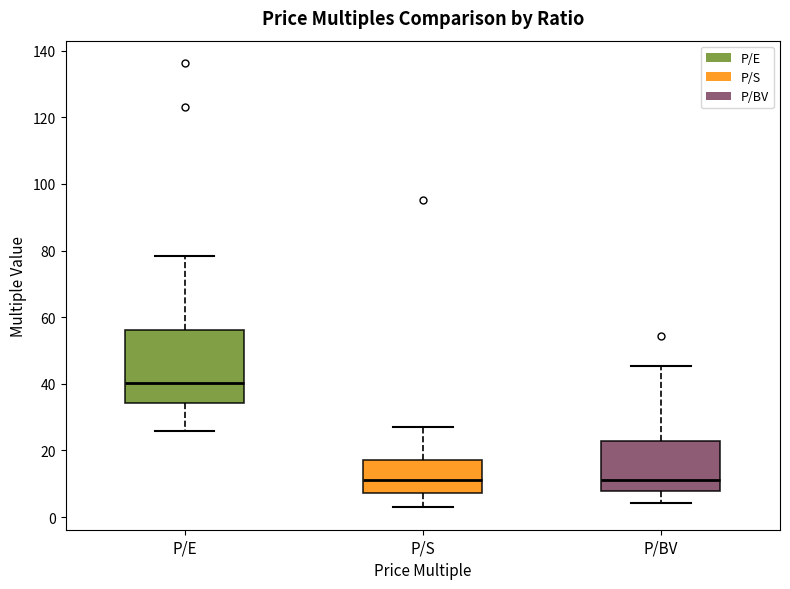

Reading left to right, read every box against the y-axis: the position of its median line, the range the box covers, and the ends of its whiskers. The values are not printed on the chart, so give them approximately, as read against the axis.

P/E: median 40, box 34 to 56, whiskers 26 to 78
P/S: median 12, box 8 to 18, whiskers 2 to 28
P/BV: median 12, box 8 to 22, whiskers 4 to 46